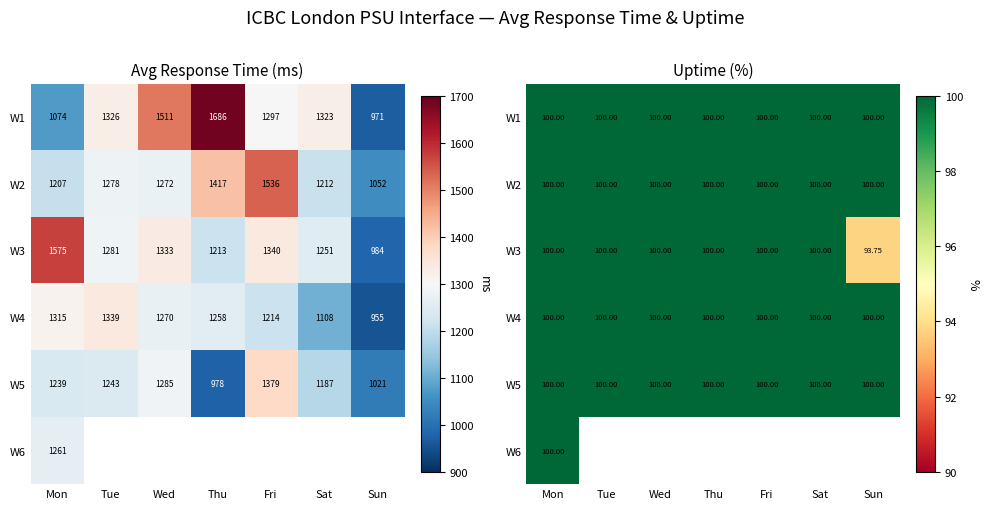

Count the number of data series in this chart.

6